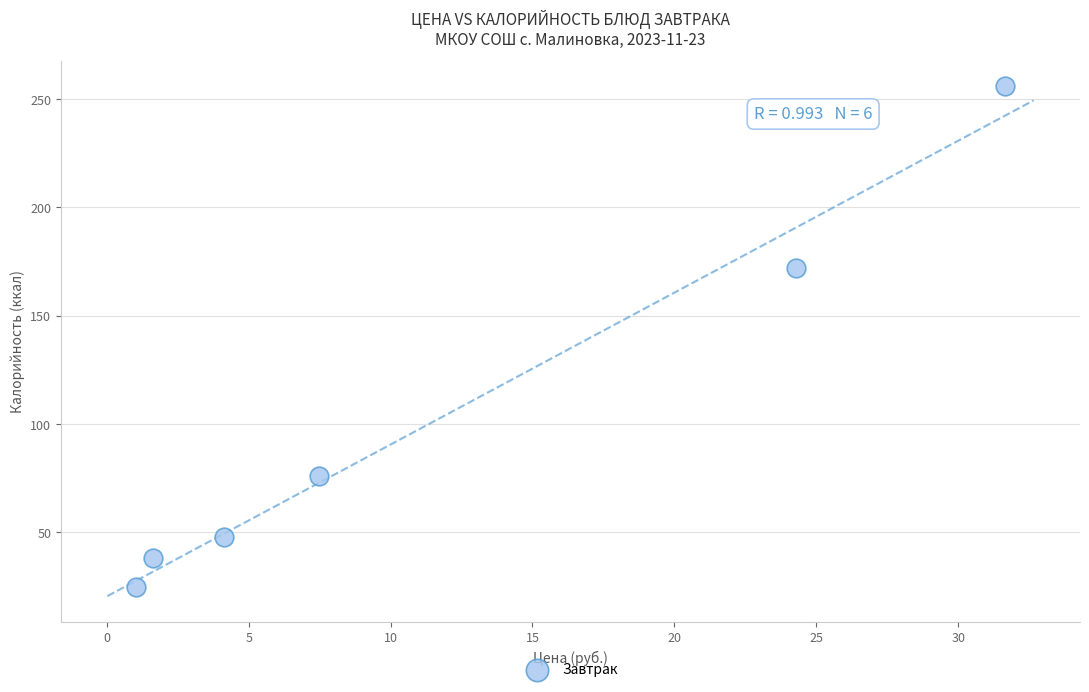

What Y value in the scatter plot is closest to 140?

172